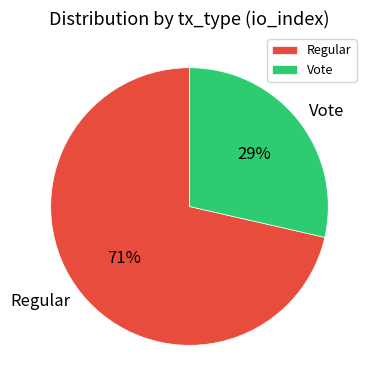

To the nearest percent, what is the combined percentage of Vote and Regular?

100%